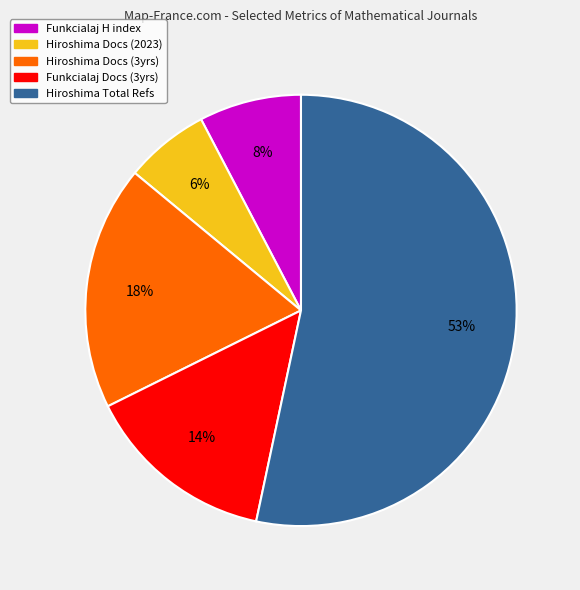

Between Funkcialaj H index and Hiroshima Total Refs, which is larger?

Hiroshima Total Refs